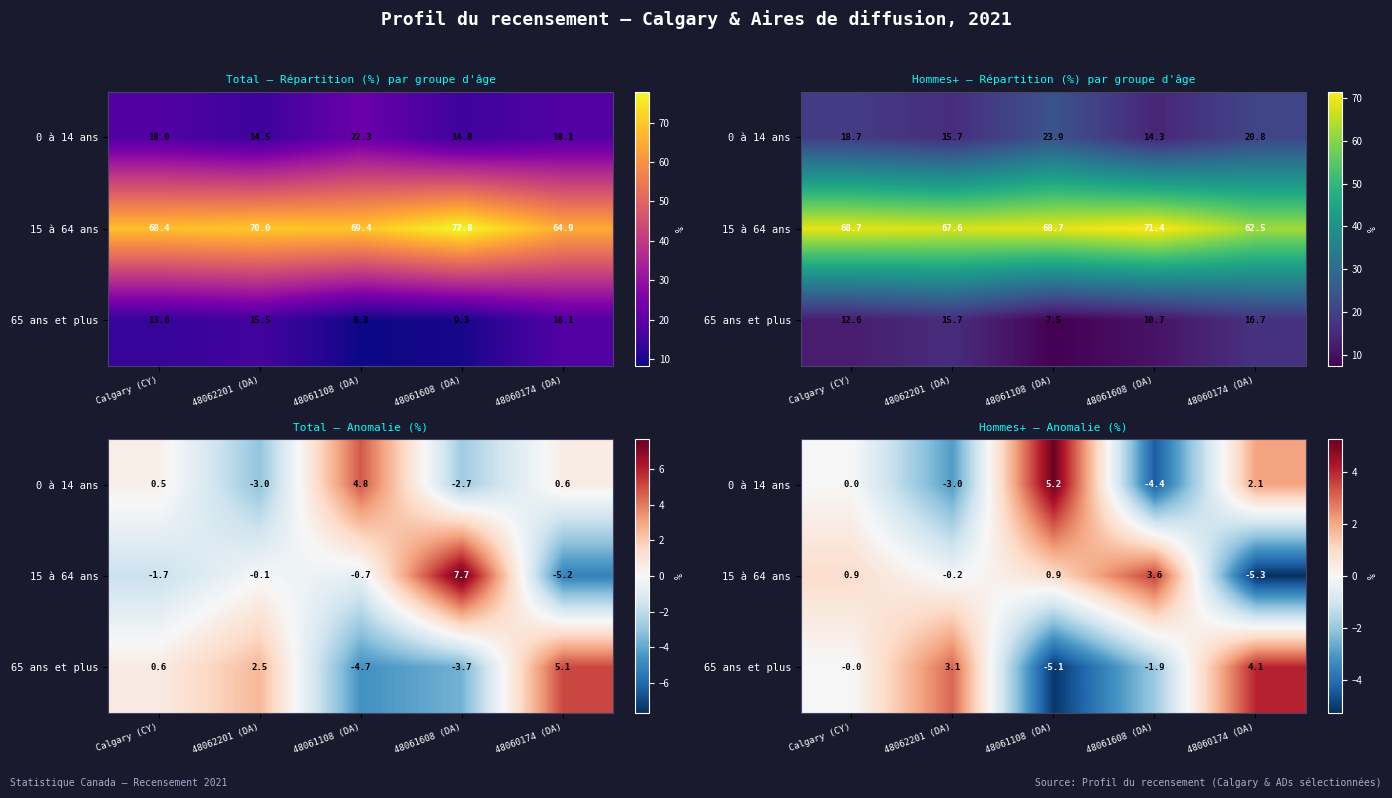

What is the spread (max minus min) of values at 48060174 (DA)?

9.3